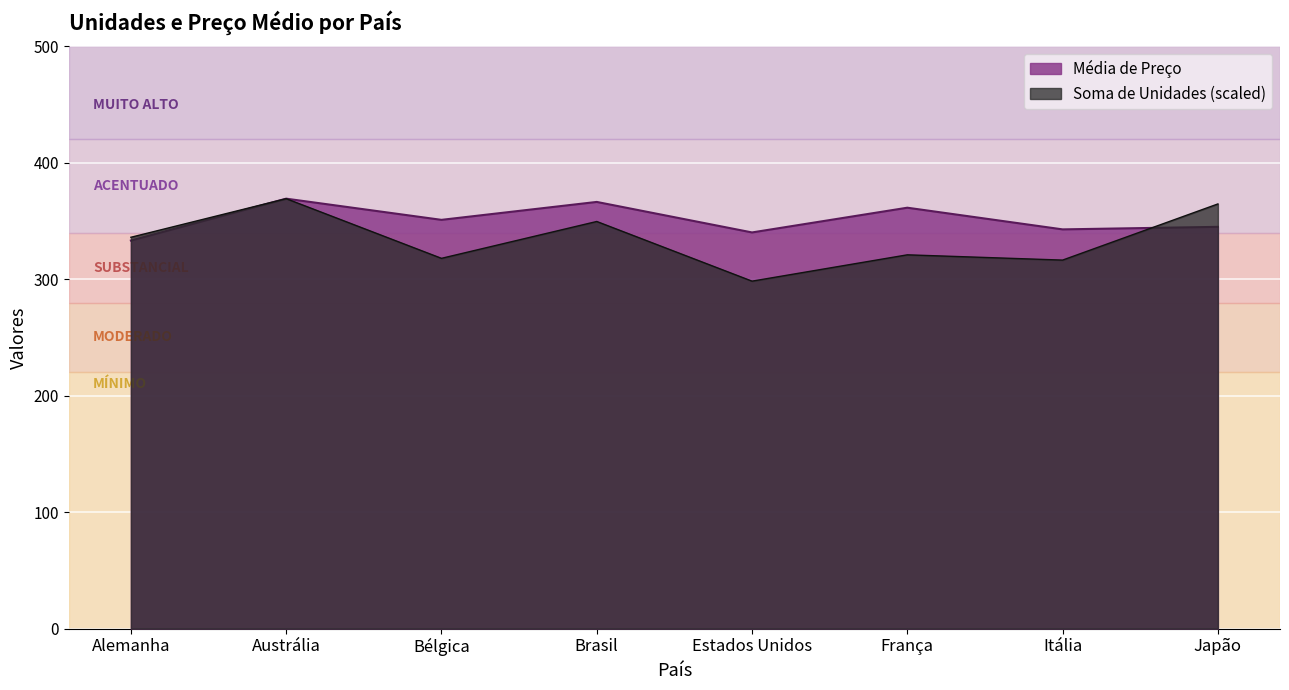

Reading left to right, list all the values displayed in this chart.

Soma de Unidades: 336.0	369.2	317.9	349.6	298.3	321.0	316.4	364.6
Média de Preço: 333.2	369.2	351.0	366.4	340.2	361.4	342.8	345.0